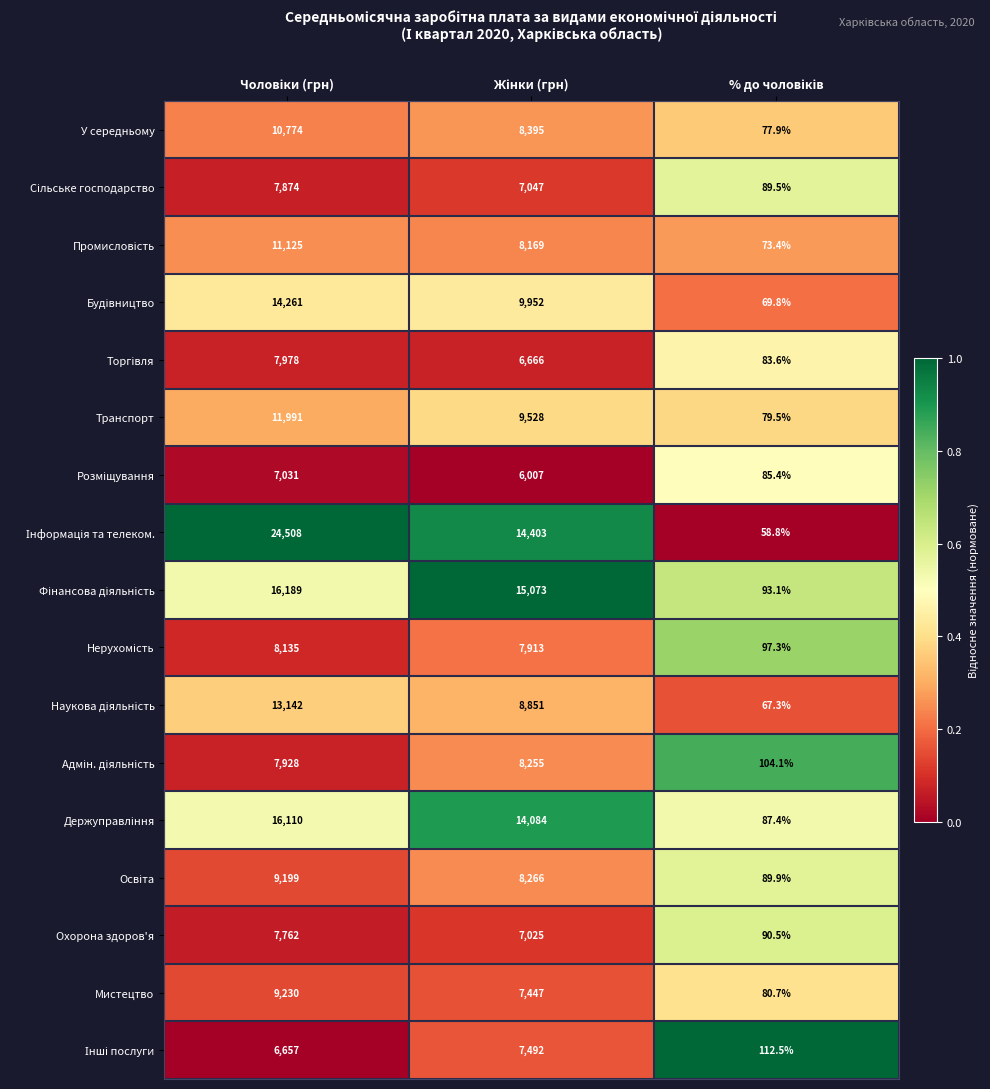

What is the lowest value of the У середньому series?

77.9